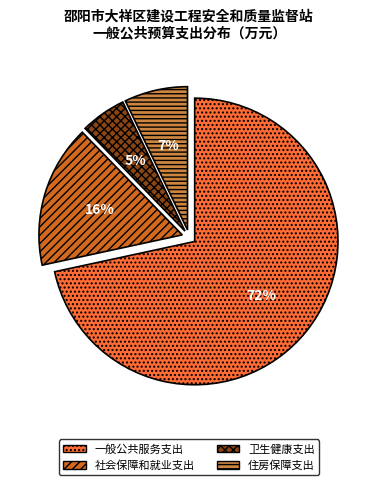

Which slice is the largest?

一般公共服务支出